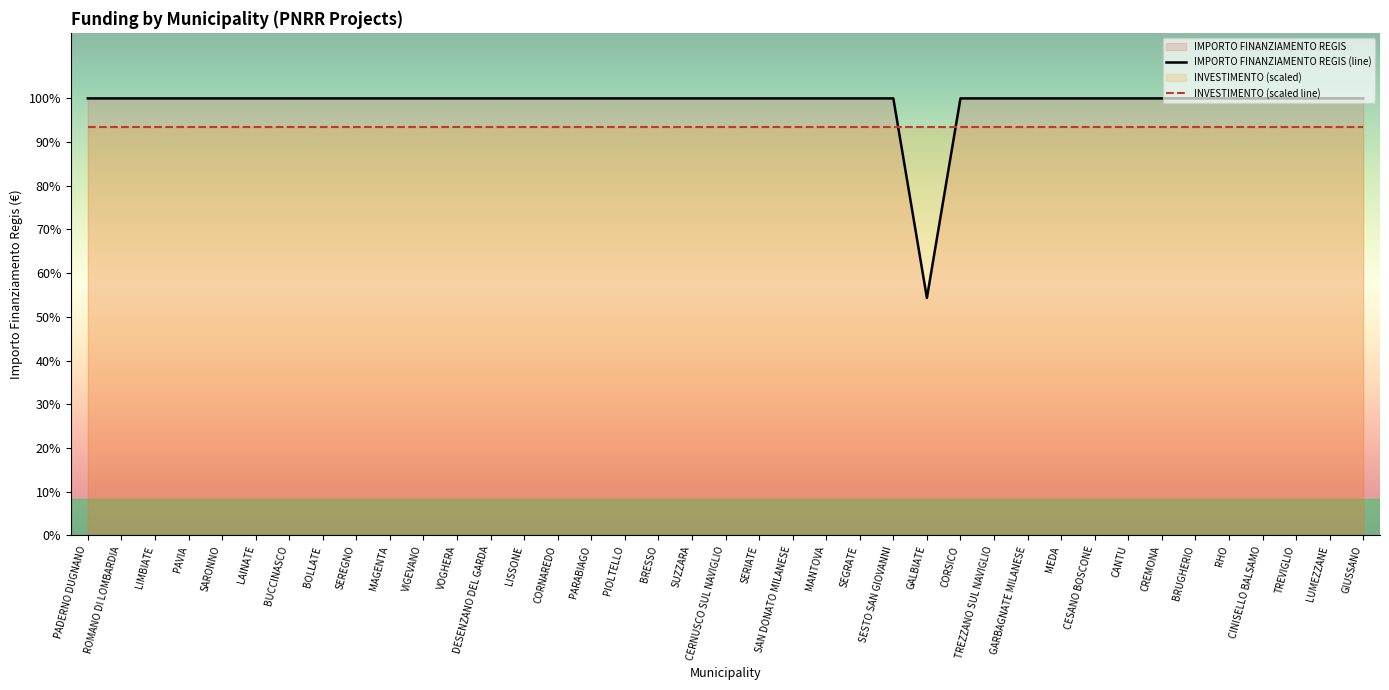

Reading left to right, extract all data points from this chart.

PADERNO DUGNANO=59966	ROMANO DI LOMBARDIA=59966	LIMBIATE=59966	PAVIA=59966	SARONNO=59966	LAINATE=59966	BUCCINASCO=59966	BOLLATE=59966	SEREGNO=59966	MAGENTA=59966	VIGEVANO=59966	VOGHERA=59966	DESENZANO DEL GARDA=59966	LISSONE=59966	CORNAREDO=59966	PARABIAGO=59966	PIOLTELLO=59966	BRESSO=59966	SUZZARA=59966	CERNUSCO SUL NAVIGLIO=59966	SERIATE=59966	SAN DONATO MILANESE=59966	MANTOVA=59966	SEGRATE=59966	SESTO SAN GIOVANNI=59966	GALBIATE=32589	CORSICO=59966	TREZZANO SUL NAVIGLIO=59966	GARBAGNATE MILANESE=59966	MEDA=59966	CESANO BOSCONE=59966	CANTU=59966	CREMONA=59966	BRUGHERIO=59966	RHO=59966	CINISELLO BALSAMO=59966	TREVIGLIO=59966	LUMEZZANE=59966	GIUSSANO=59966